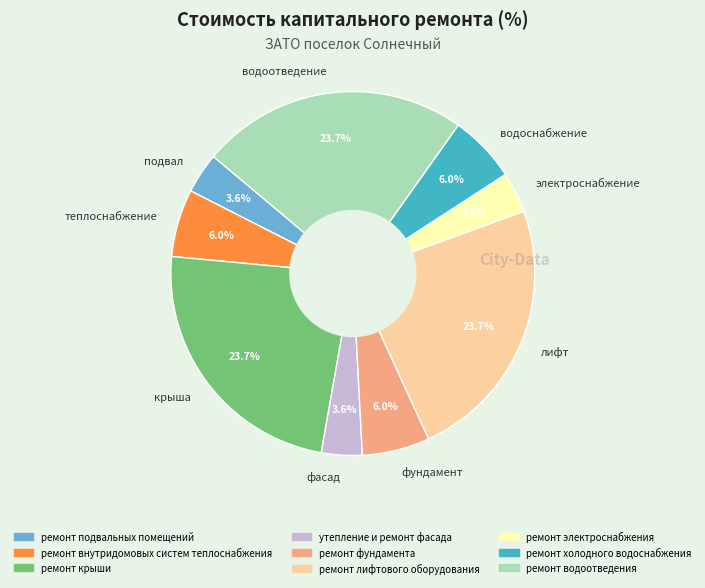

Is водоснабжение the majority of the pie?

No